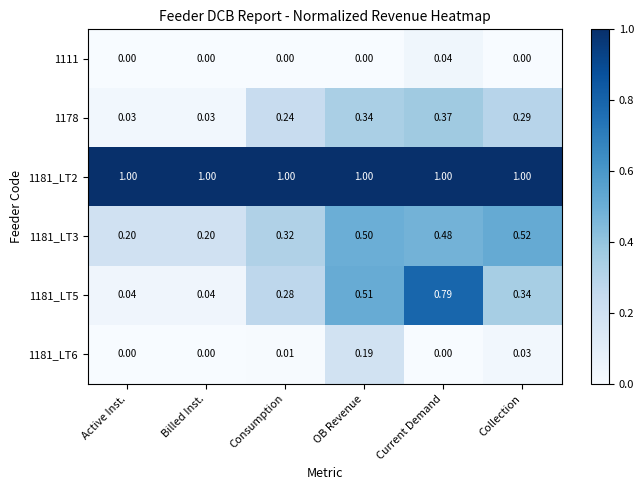

At which category is the sum across all series the highest?

Current Demand